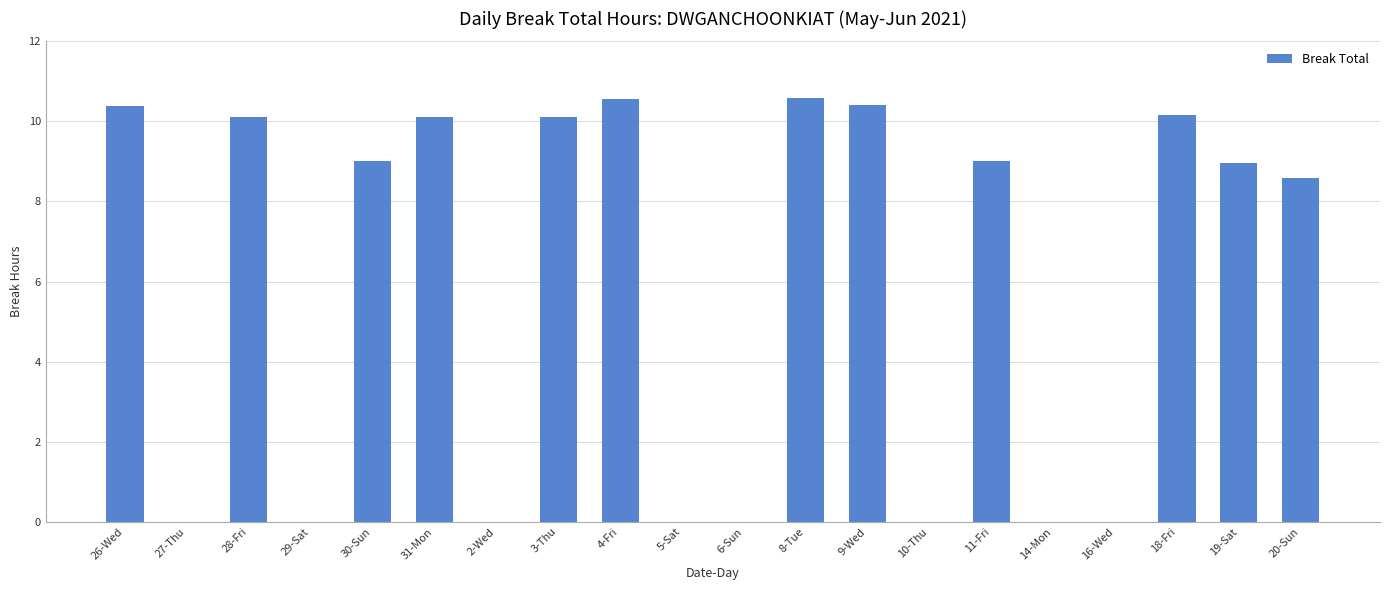

Is it true that the value at 6-Sun is 0.0?

True